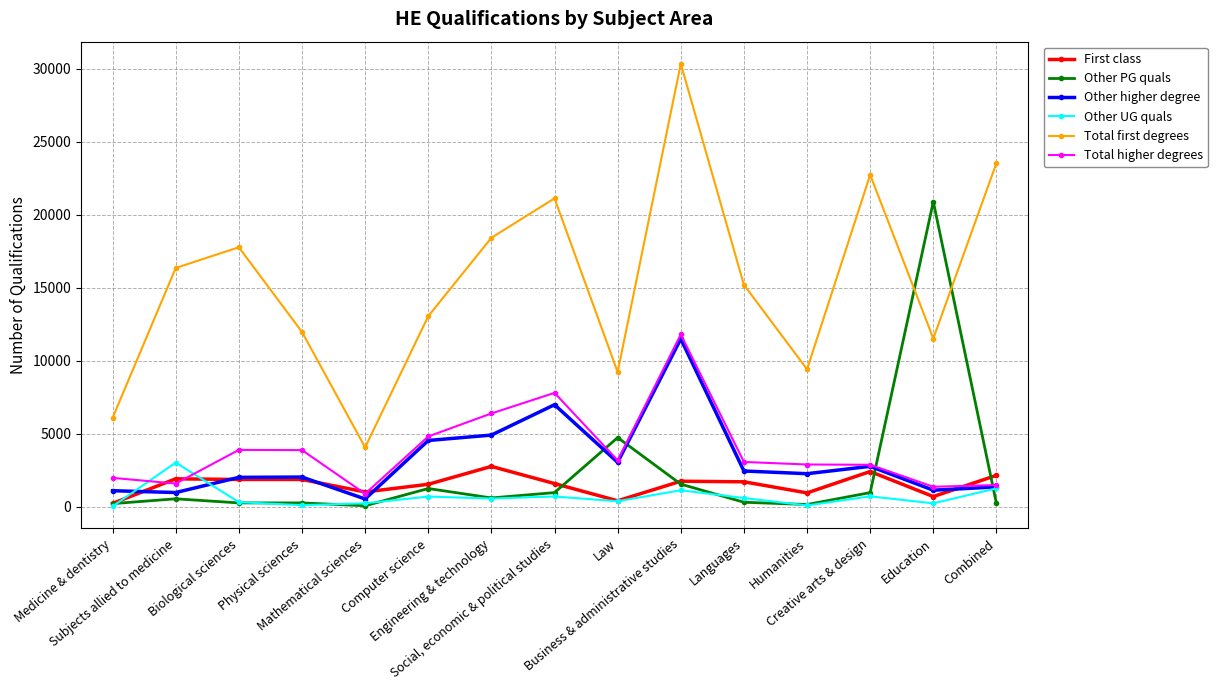

Which series has the largest total across all categories?

Total first degrees